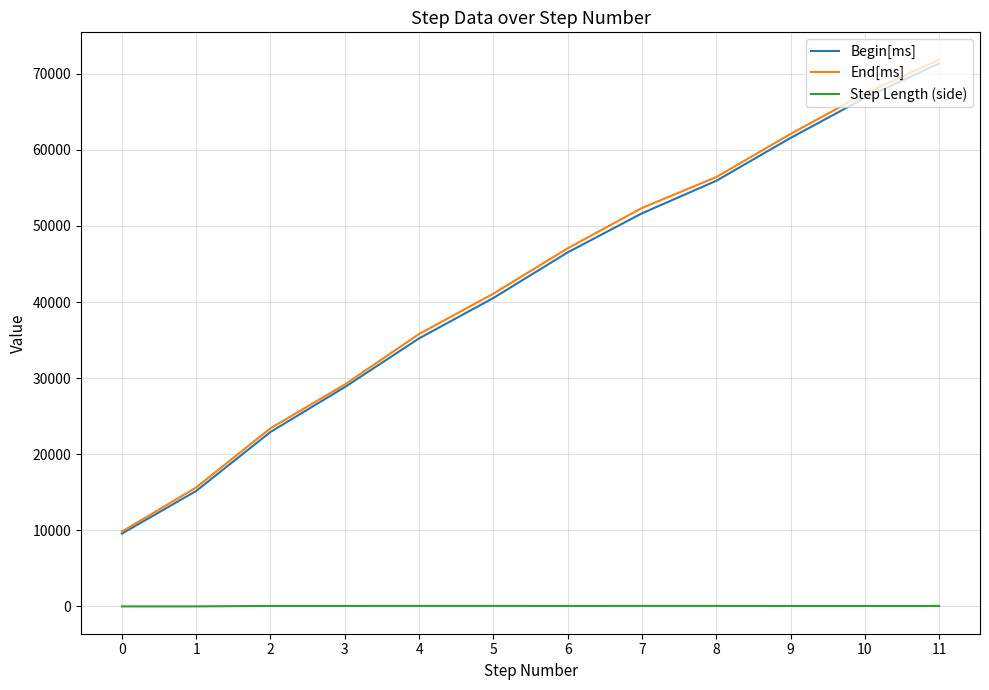

List the labels in order of Begin[ms] value, largest first.

11, 10, 9, 8, 7, 6, 5, 4, 3, 2, 1, 0